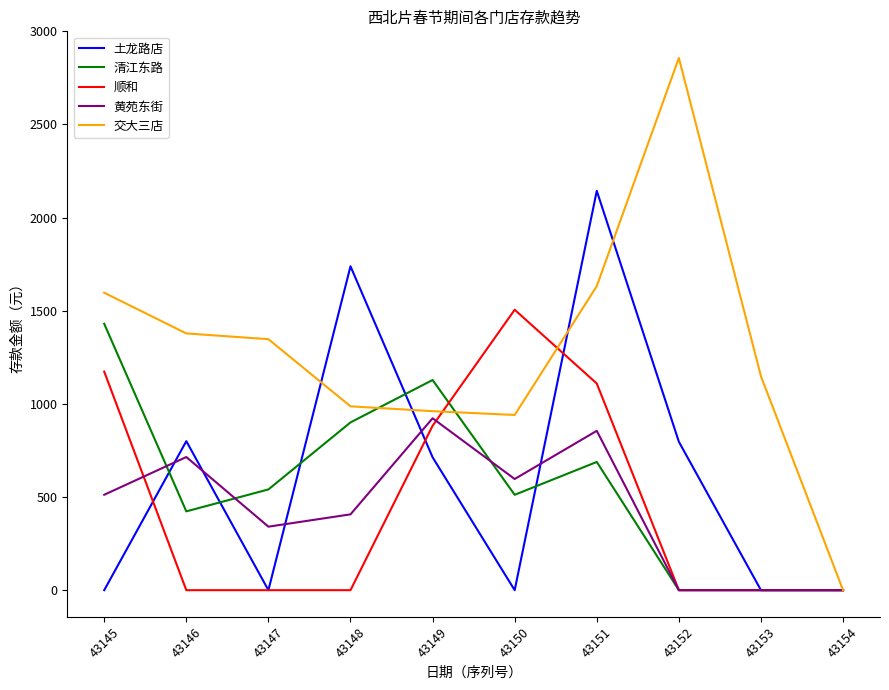

The value of 黄苑东街 at 43149 is 1445.5. True or false?

False